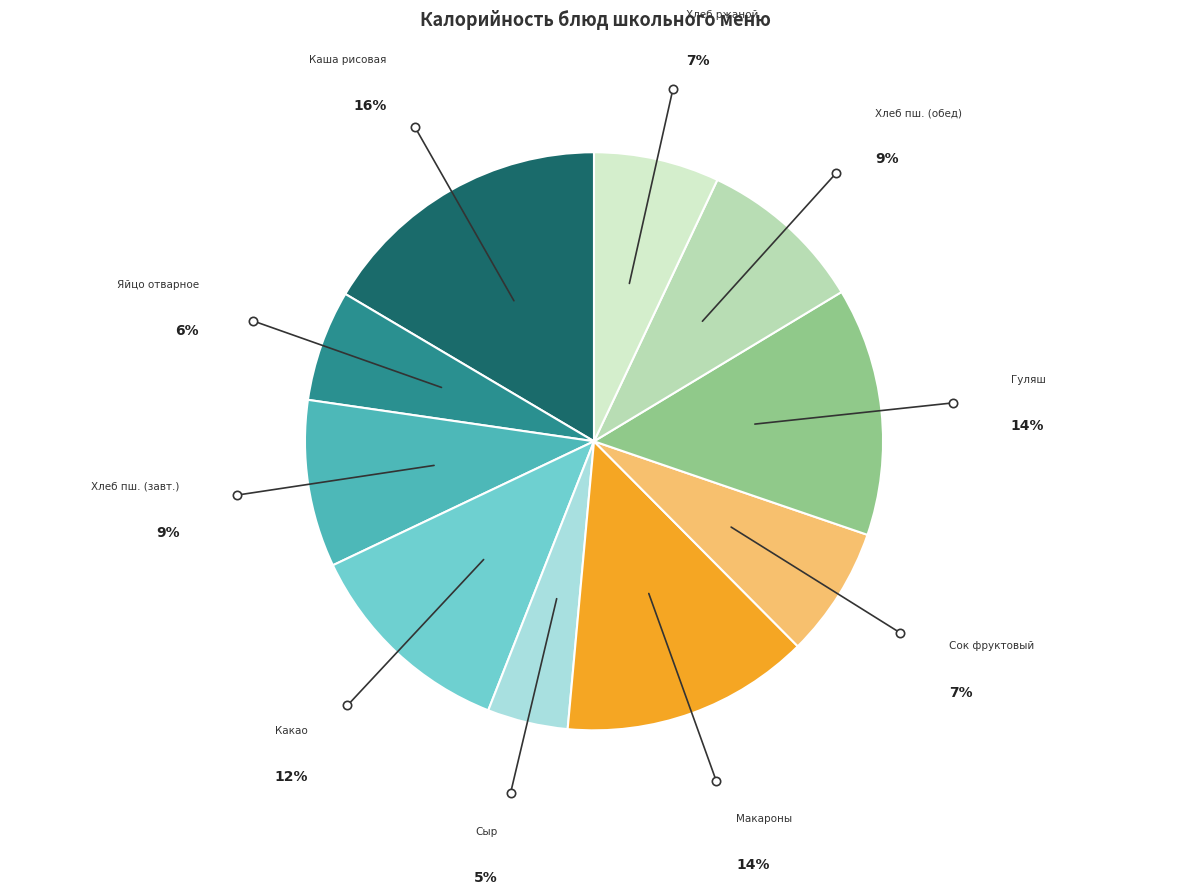

Is there any slice that represents more than half of the pie?

No